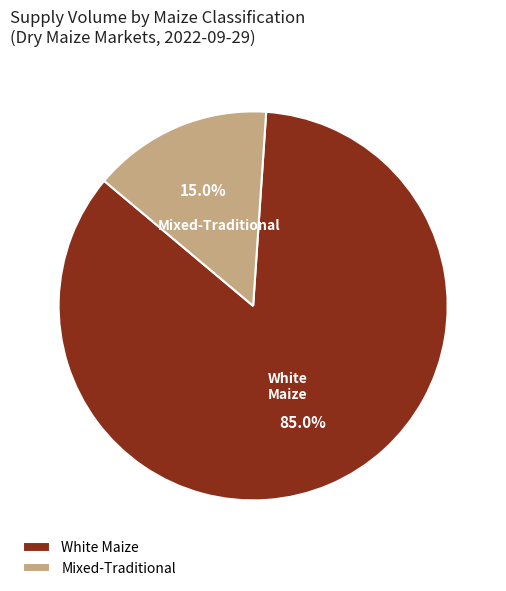

Do Mixed-Traditional and White Maize together represent more than half of the pie?

Yes